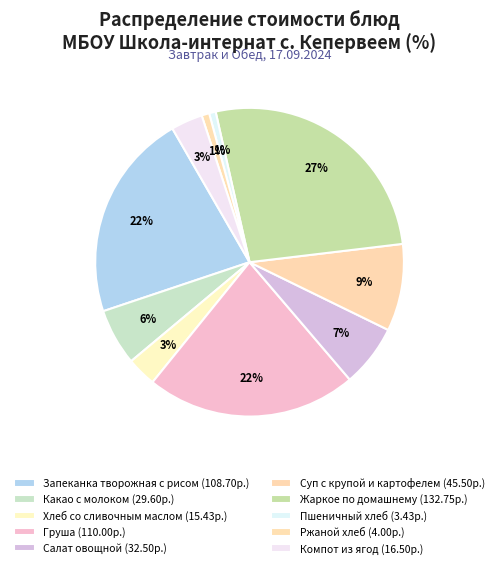

Count the number of slices in the pie.

10